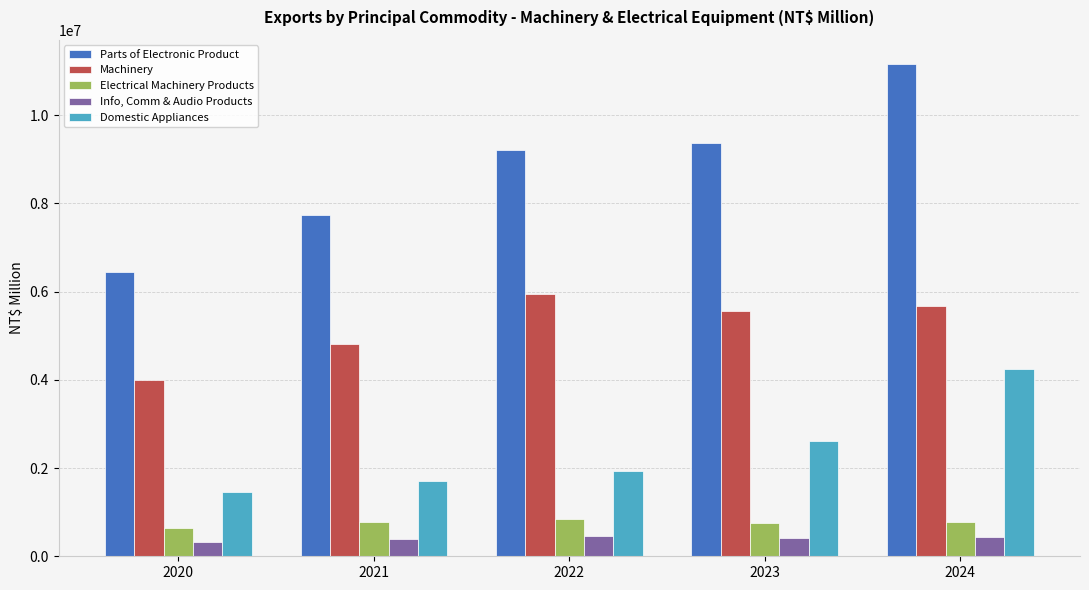

Read the Info, Comm & Audio Products value at 2024, to the nearest 10.

426580